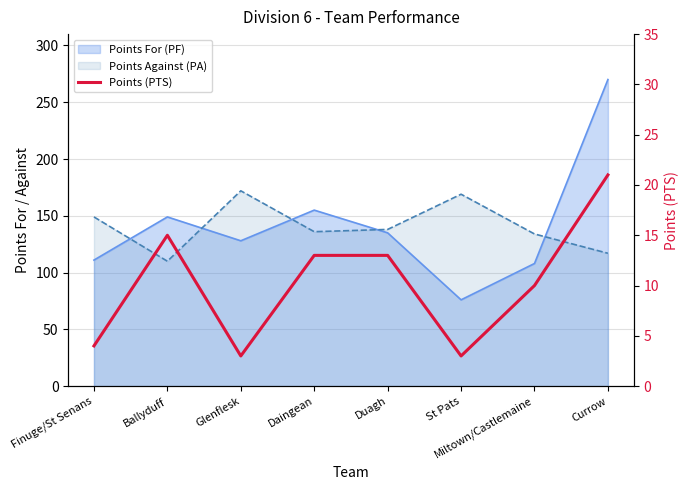

At which category does the chart reach its peak across all series?

Currow